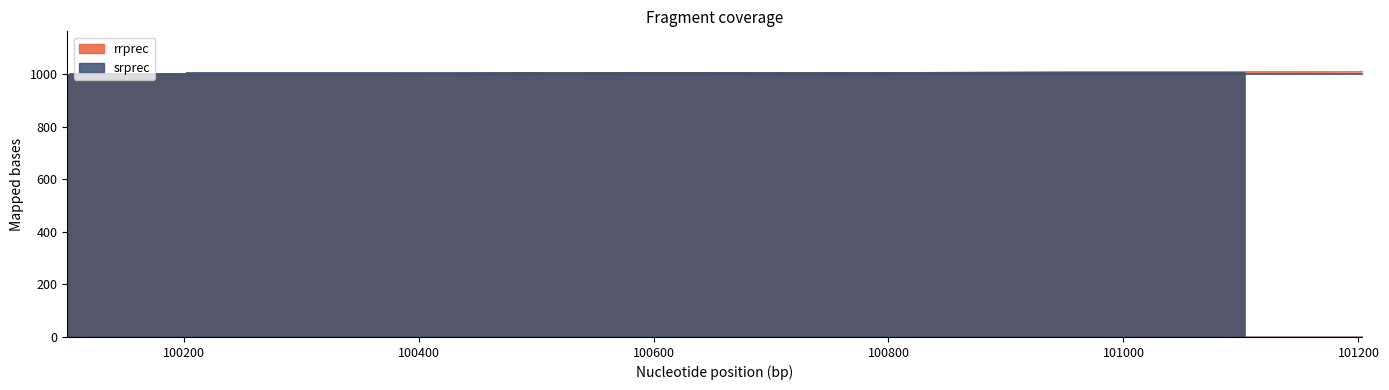

What is the difference between the highest and lowest values at 100203?

3.0